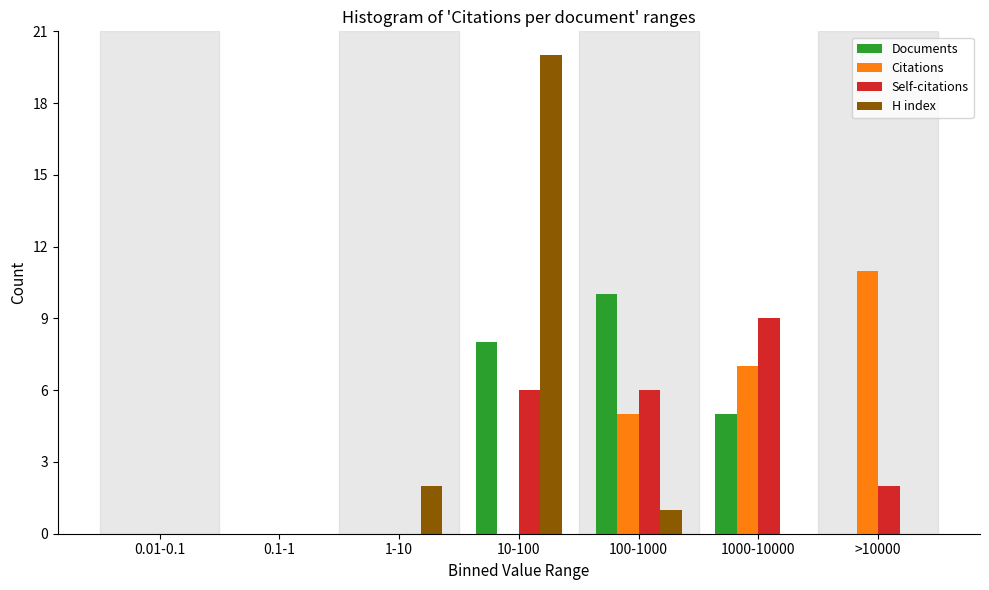

Reading left to right, extract all data points from this chart.

Documents: 0.01-0.1=0	0.1-1=0	1-10=0	10-100=8	100-1000=10	1000-10000=5	>10000=0
Citations: 0.01-0.1=0	0.1-1=0	1-10=0	10-100=0	100-1000=5	1000-10000=7	>10000=11
Self-citations: 0.01-0.1=0	0.1-1=0	1-10=0	10-100=6	100-1000=6	1000-10000=9	>10000=2
H index: 0.01-0.1=0	0.1-1=0	1-10=2	10-100=20	100-1000=1	1000-10000=0	>10000=0